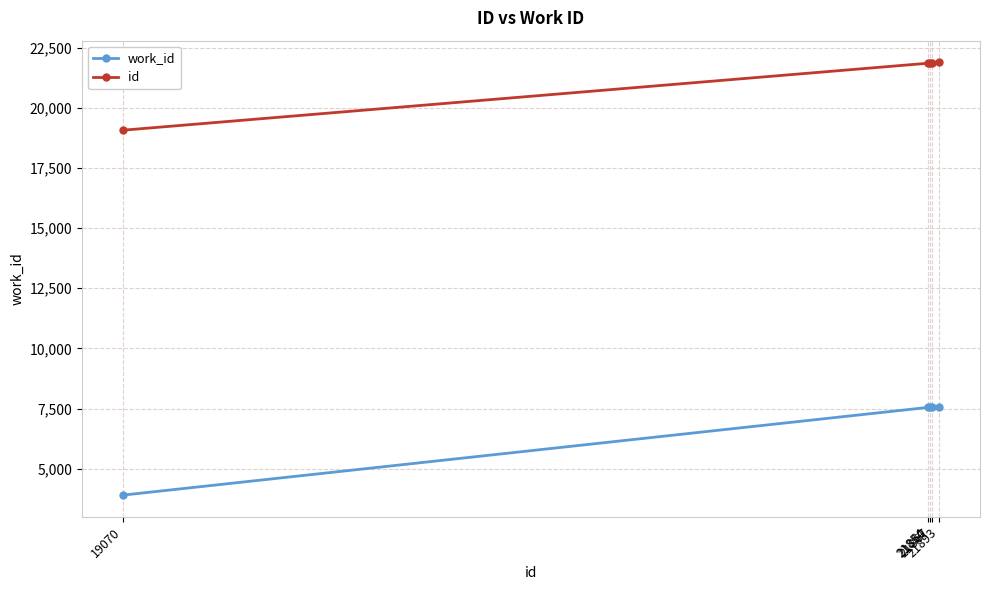

True or false: work_id and id intersect in this chart.

False